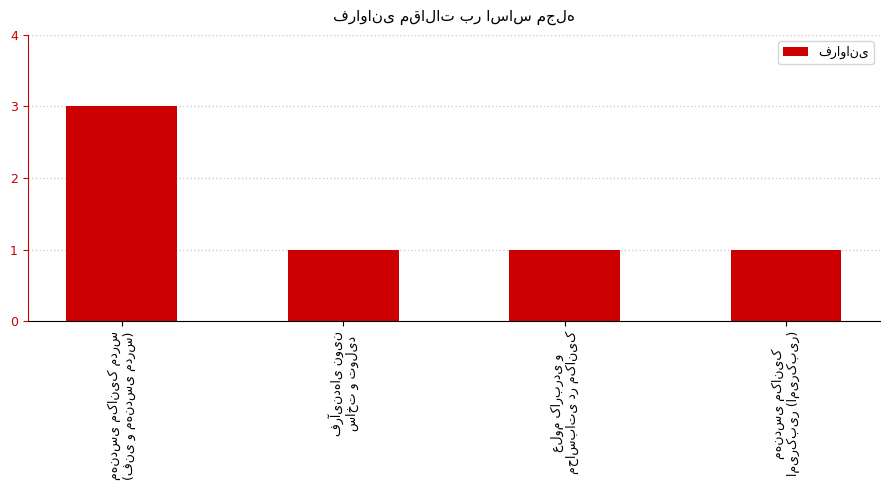

What is the sum of all values?

6